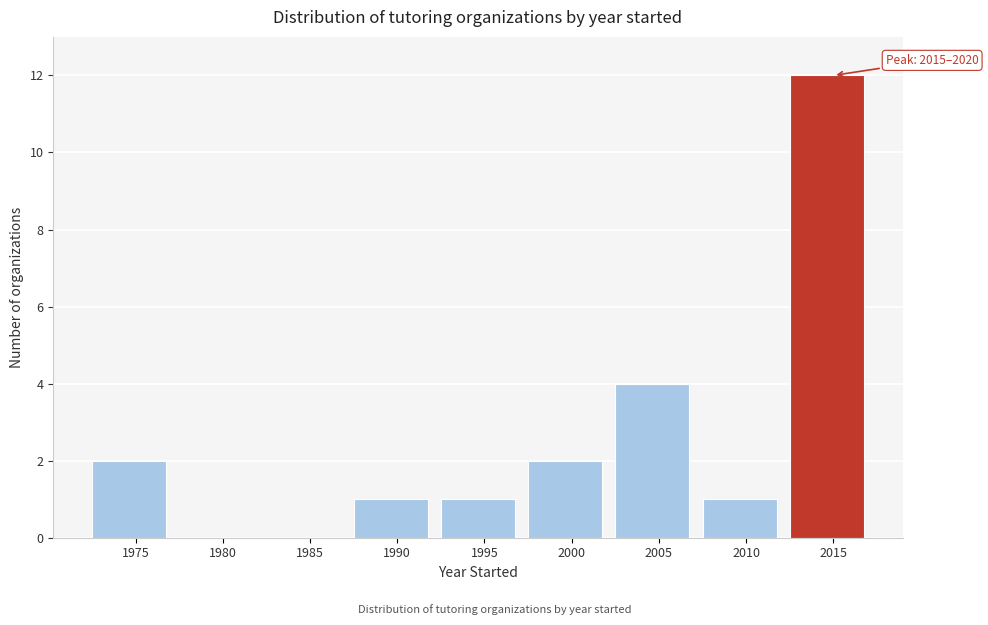

Reading left to right, transcribe all the data shown in this chart.

1975=2	1980=0	1985=0	1990=1	1995=1	2000=2	2005=4	2010=1	2015=12